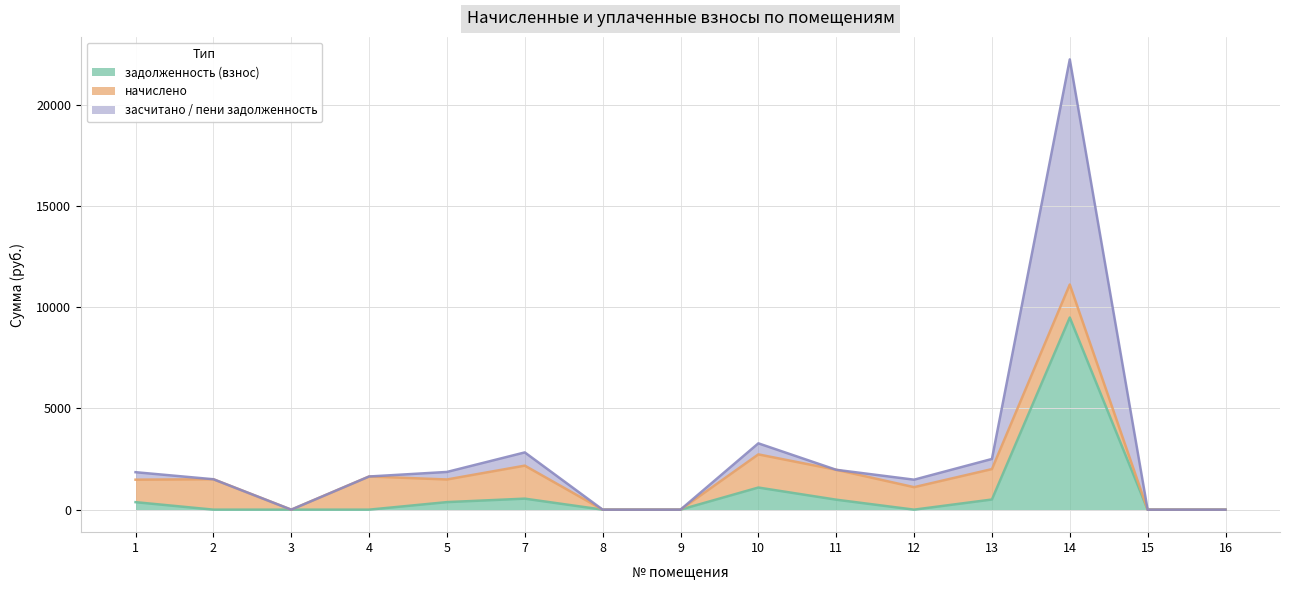

What are all the series names shown in the legend?

задолженность (взнос), начислено, засчитано / пени задолженность